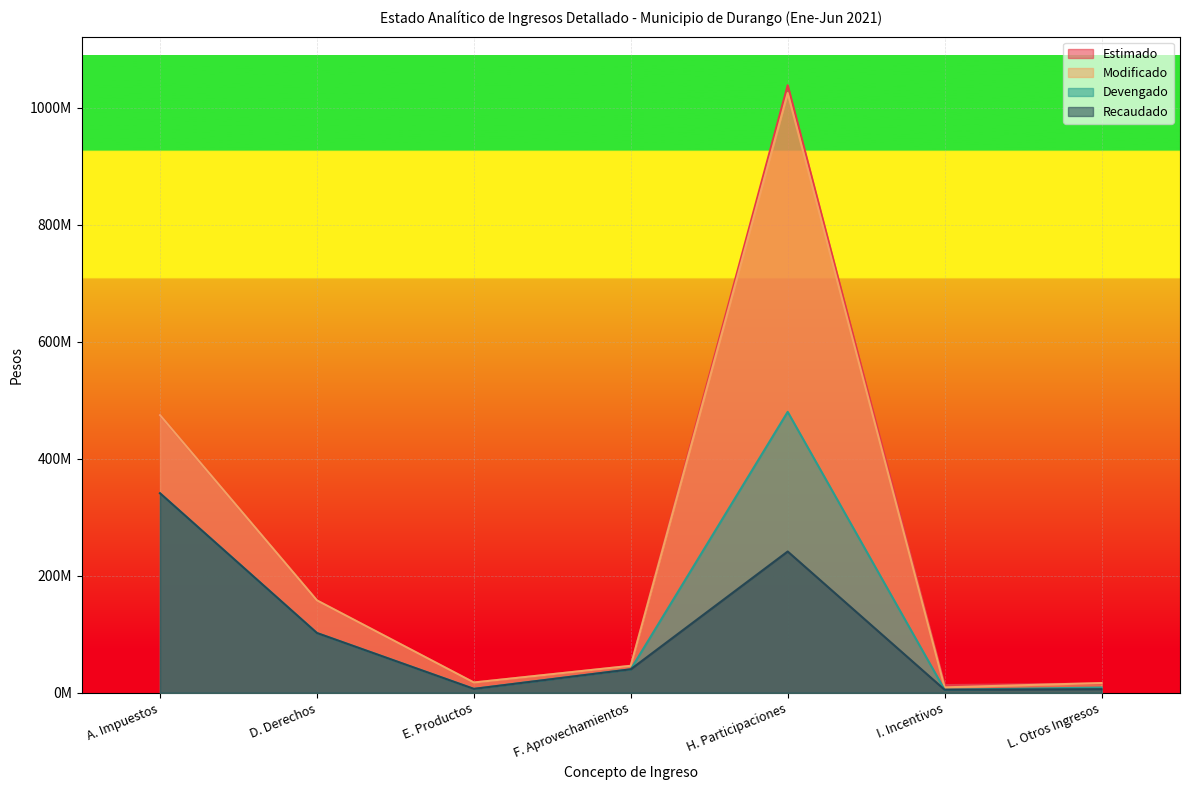

At which category does the chart reach its peak across all series?

H. Participaciones